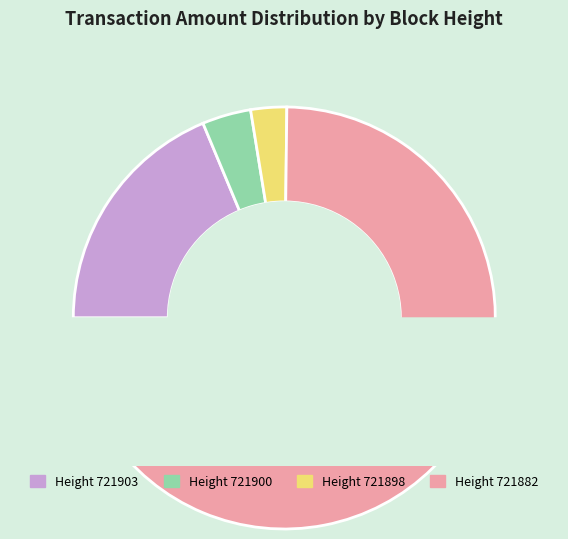

To the nearest percent, what percentage of the pie is 721882?

75%